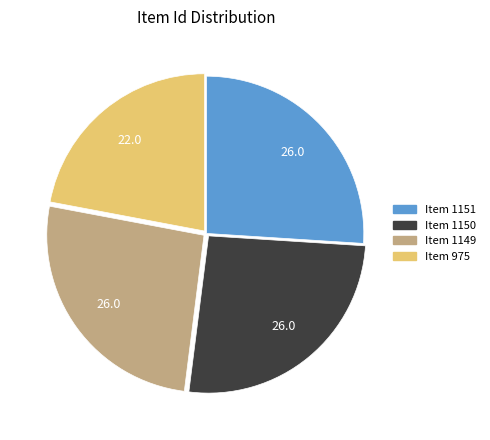

True or false: Item 1150 accounts for 26% of the total.

True